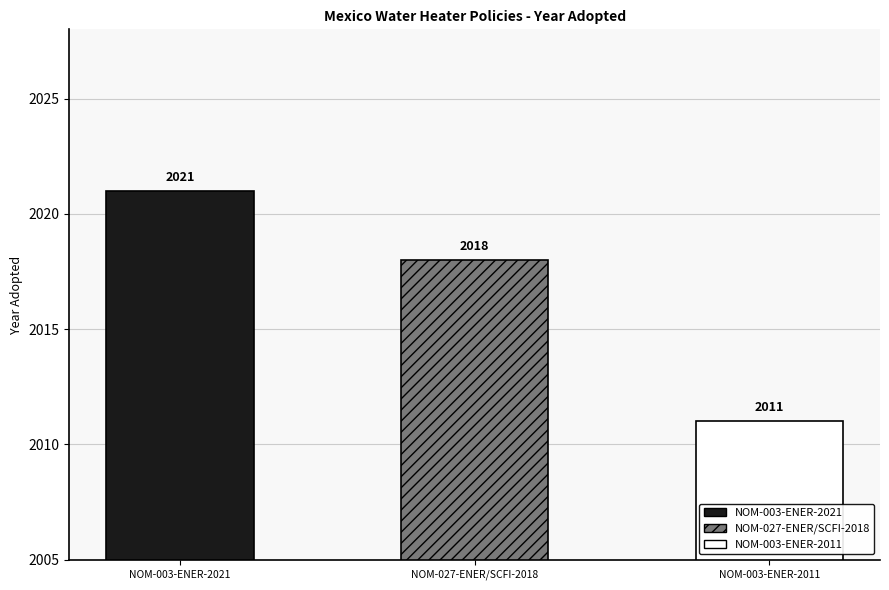

Does the chart contain stacked bars?

No